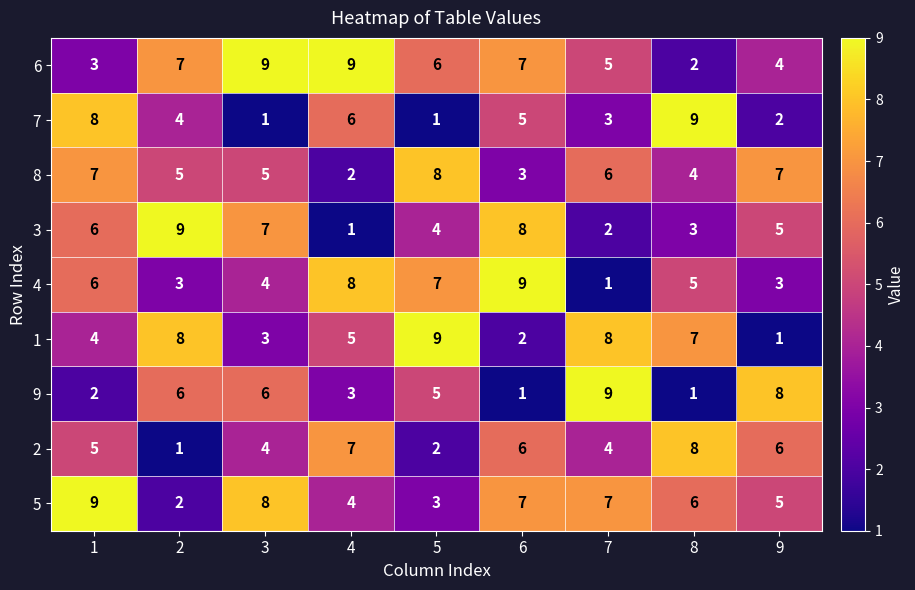

What is the spread (max minus min) of values at 8?

8